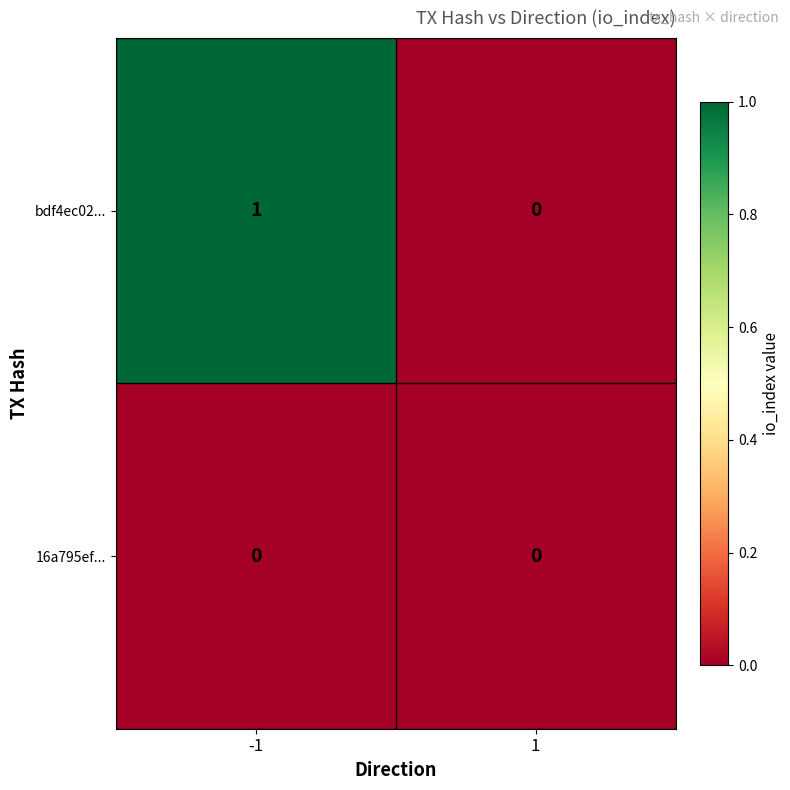

Rank the categories by bdf4ec02... value from highest to lowest.

-1, 1